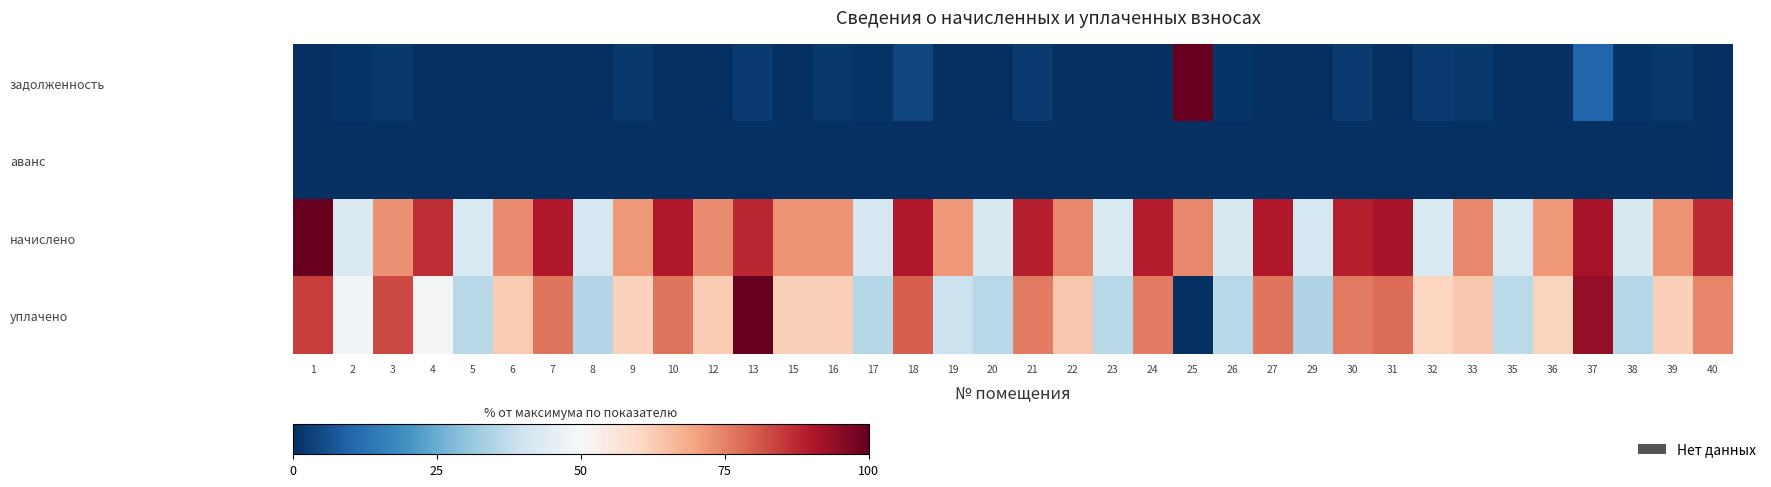

Which category has the lowest value across all series?

1